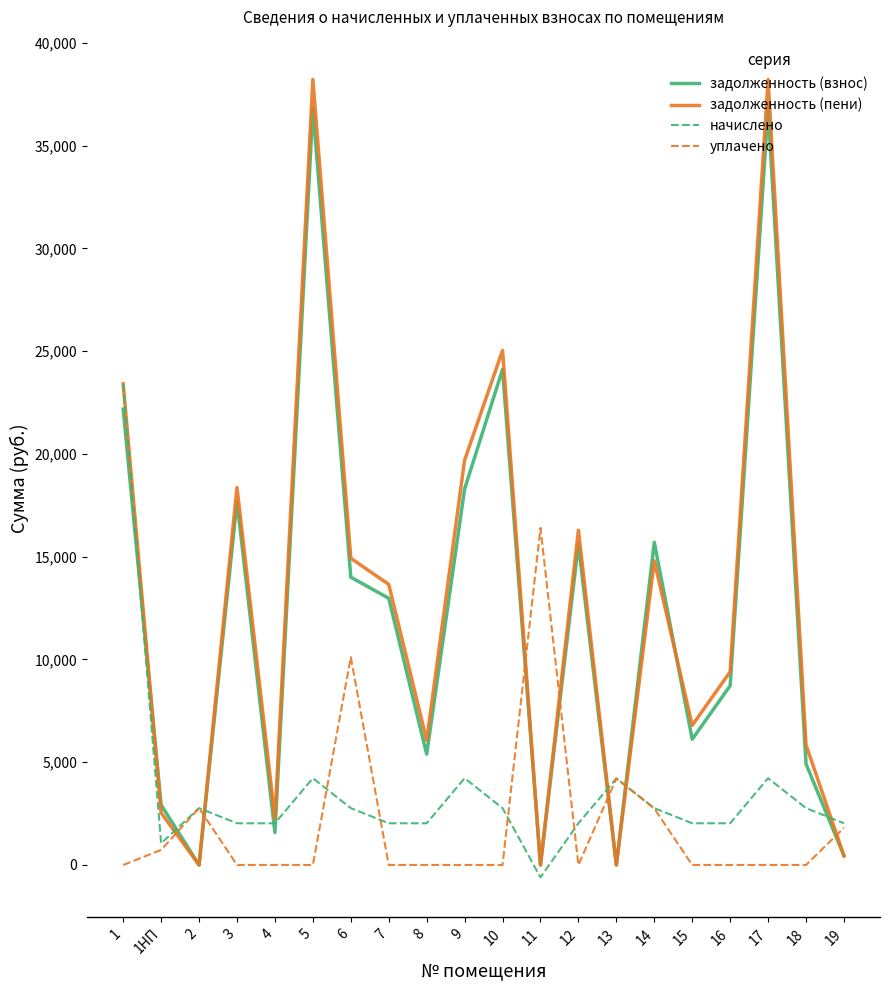

After their last crossing, which series has the higher values: уплачено or задолженность (взнос)?

уплачено